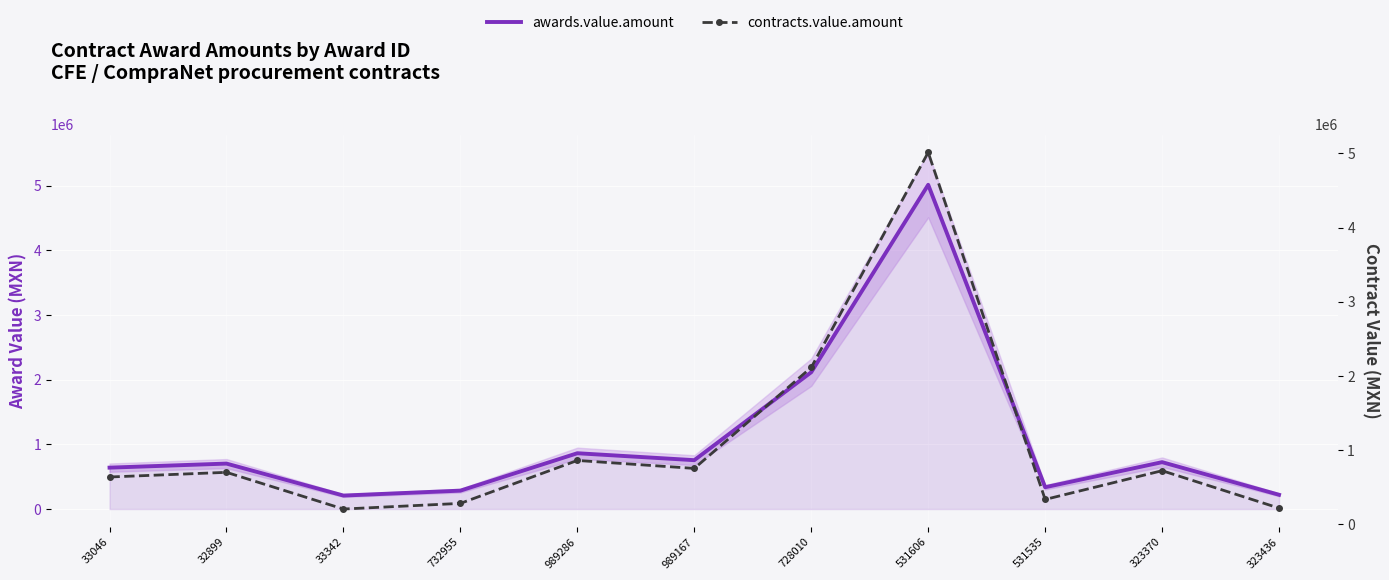

What is the difference between the maximum and minimum values in the awards.value.amount series?

4804926.5